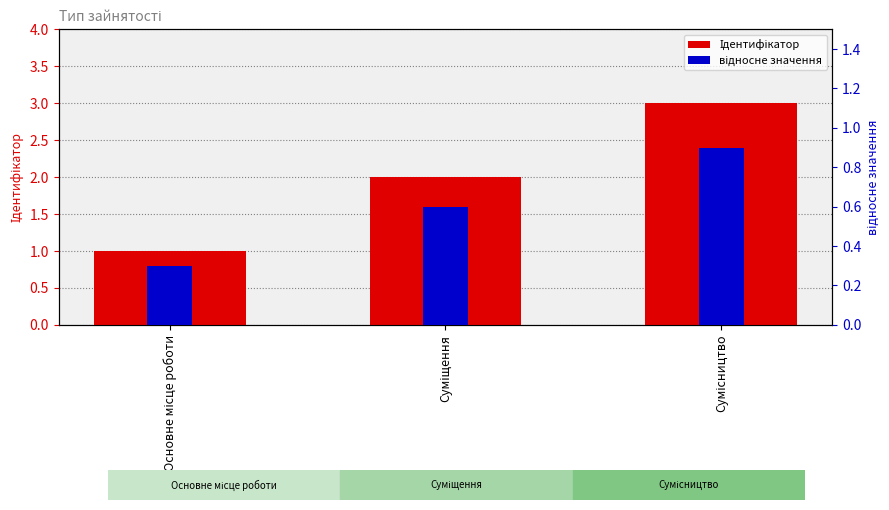

What value does the Ідентифікатор series have at Сумісництво?

3.0